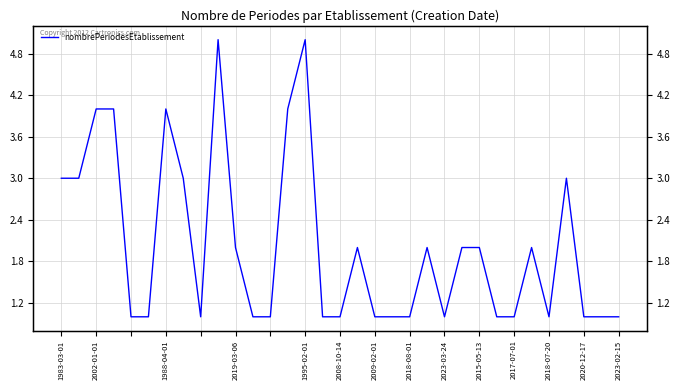

What position from the left is 2023-02-15?

33